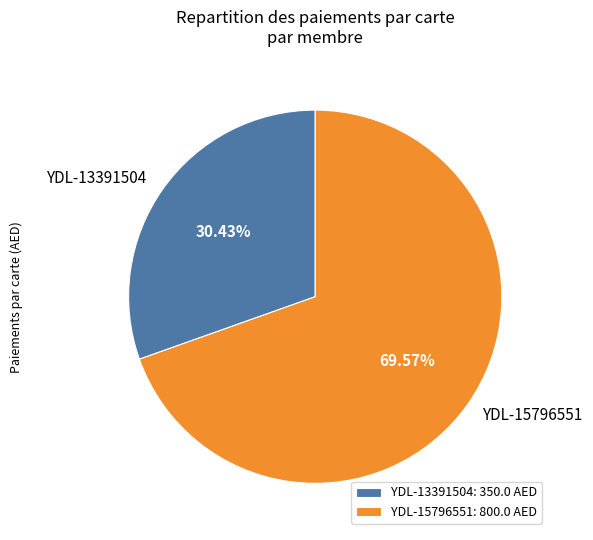

Which has a higher value, YDL-15796551 or YDL-13391504?

YDL-15796551